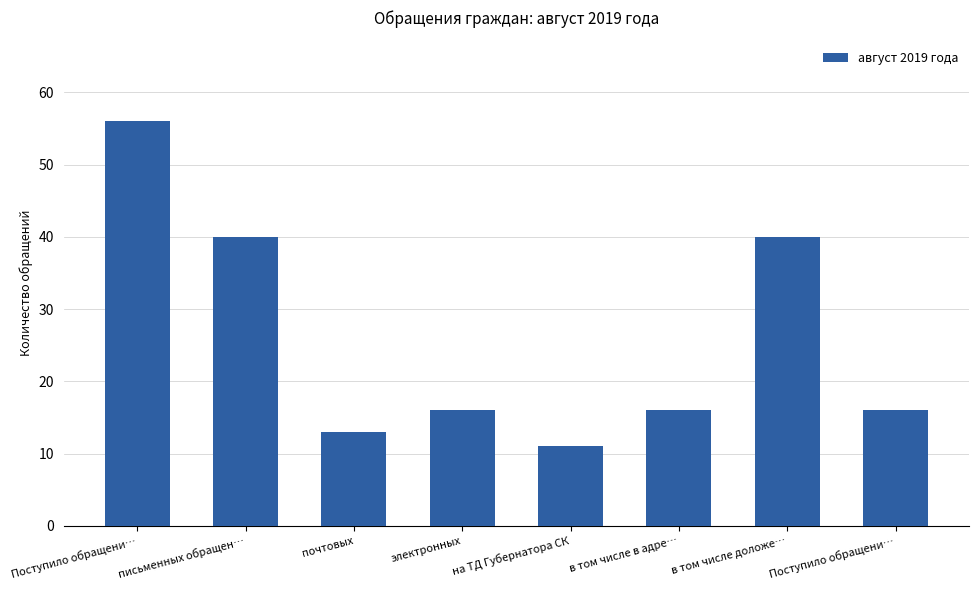

Which label corresponds to the largest value in the chart?

Поступило обращени…